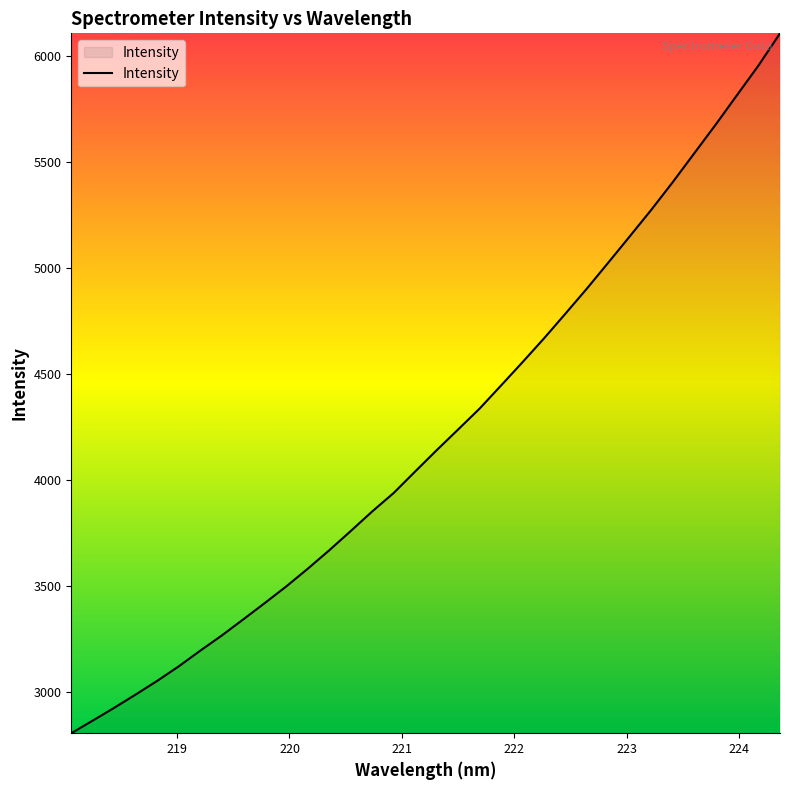

What is the difference between the maximum and minimum values?

3303.7